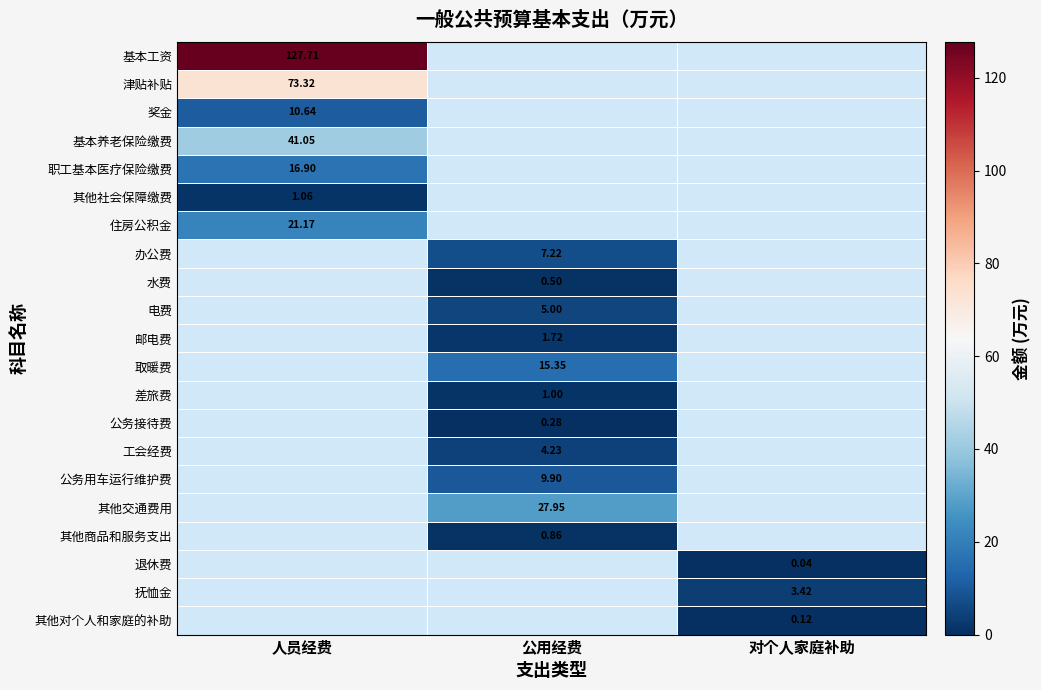

Is the value of 邮电费 at 公用经费 greater than the value of 水费 at 公用经费?

Yes